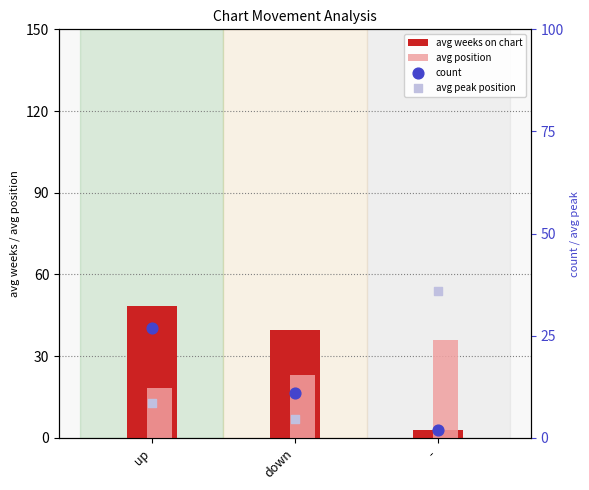

Is the value of avg peak position at down greater than the value of count at up?

No